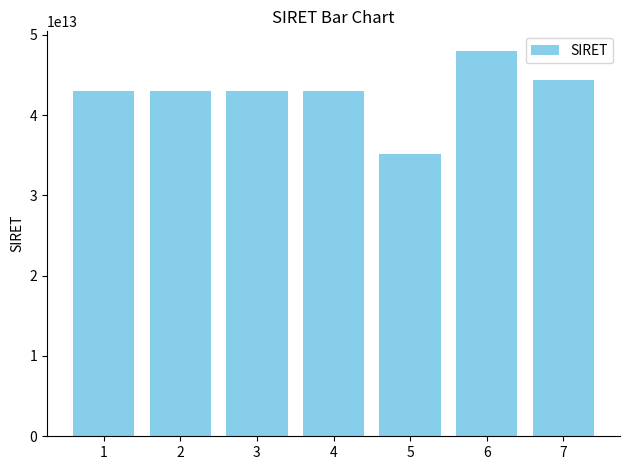

What is the change in value from 4 to 5?

-7867352899891